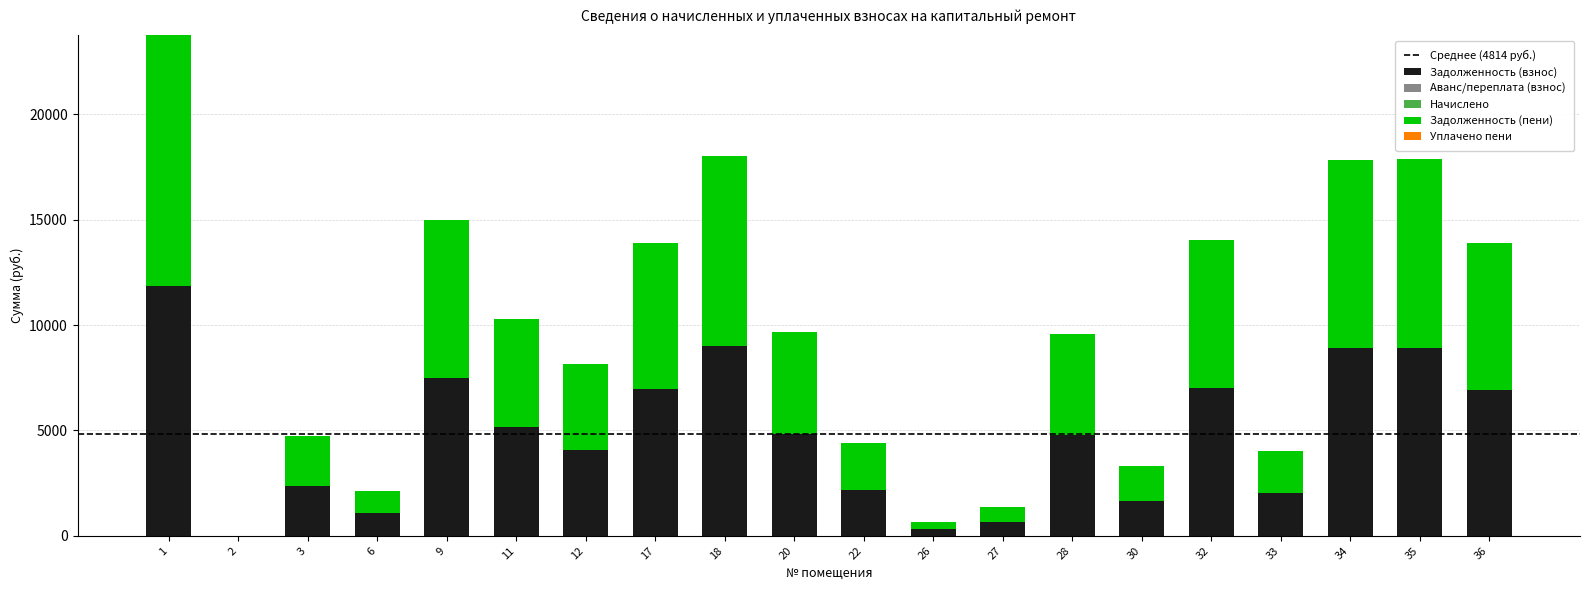

At which label is Задолженность (взнос) closest to 5937?

11